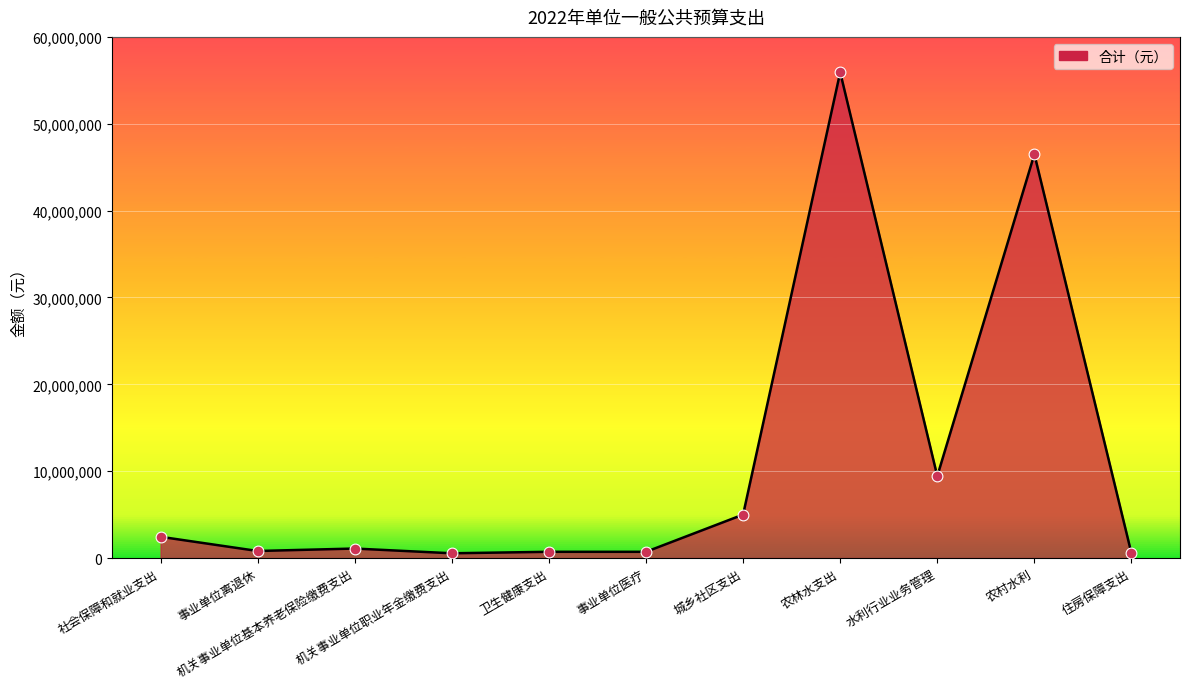

Approximately how many times larger is the value at 机关事业单位基本养老保险缴费支出 compared to 事业单位离退休?

1.3